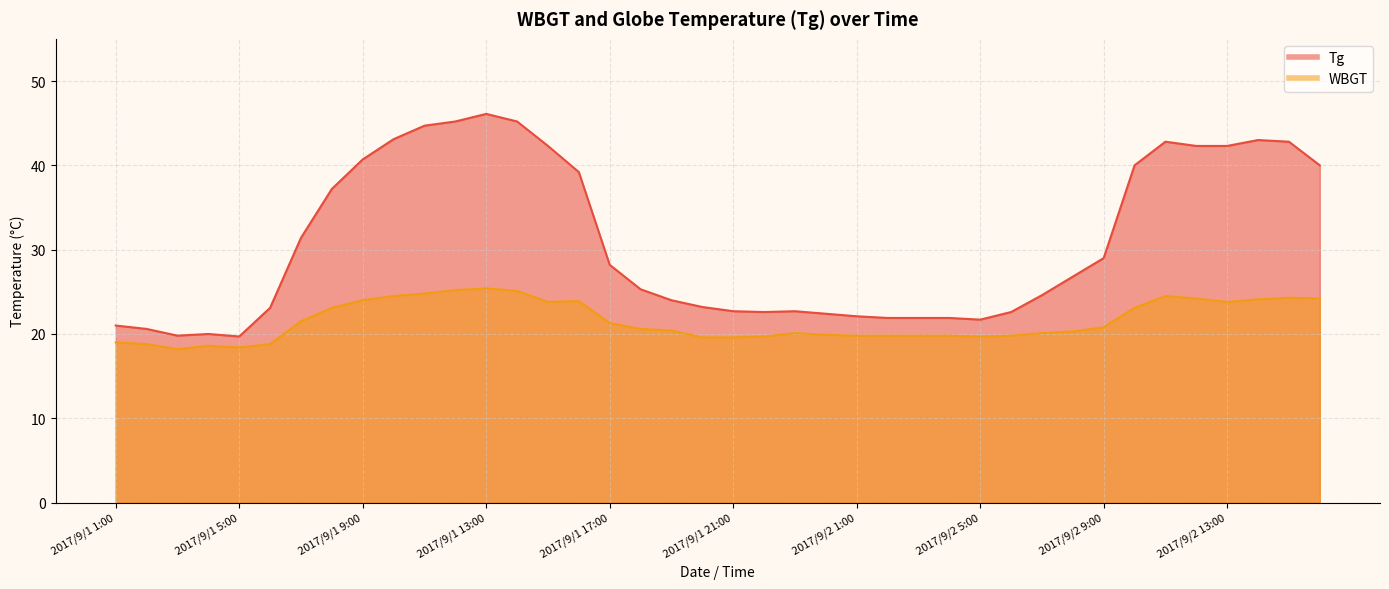

At which label does WBGT reach its peak?

2017/9/1 13:00